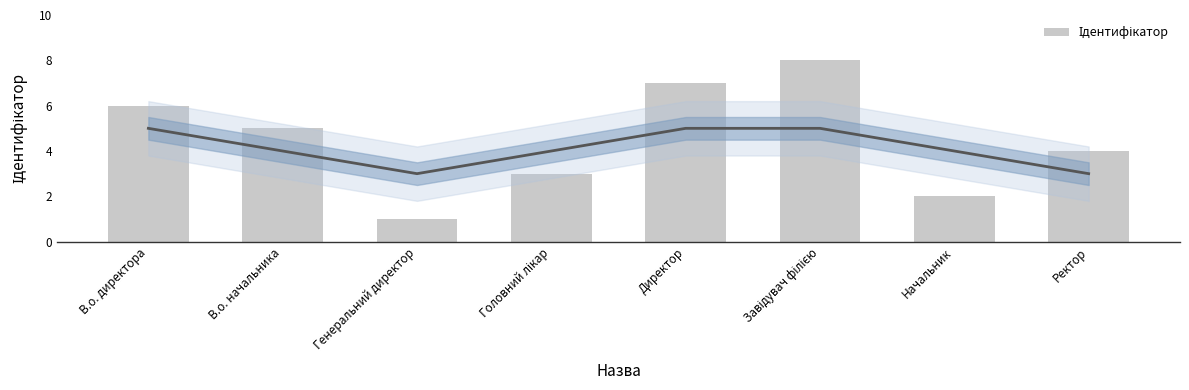

Count the number of categories in the chart.

8